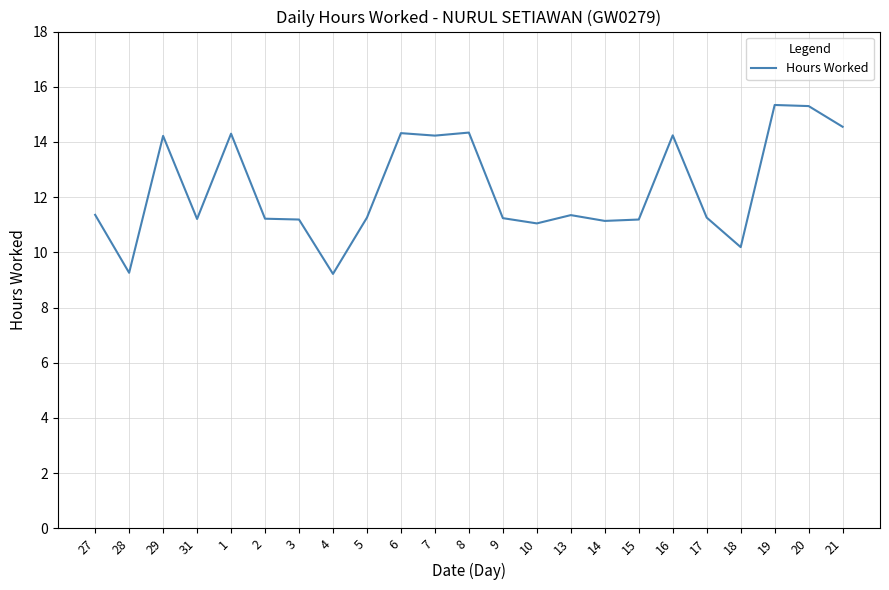

Does the chart have visible grid lines?

Yes